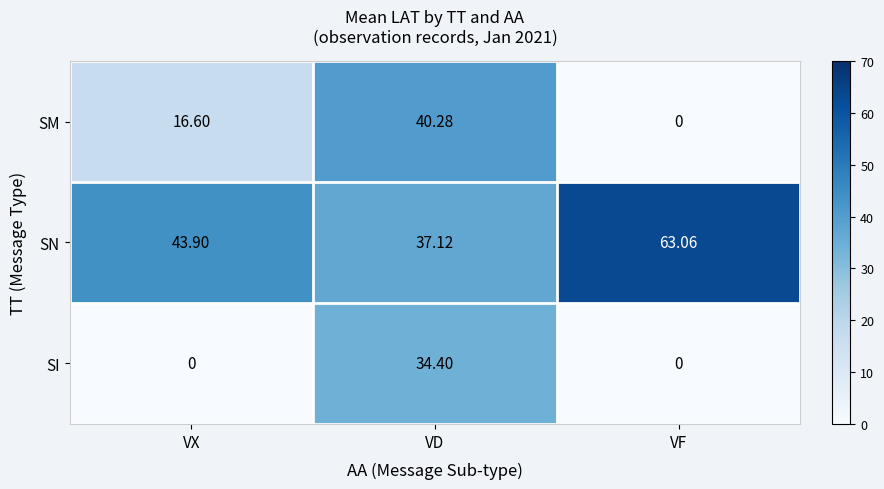

Which category has the lowest value in the SN series?

VD